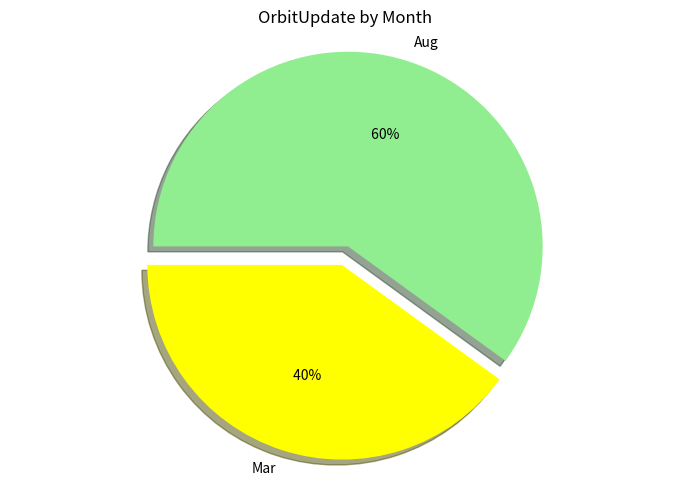

What percentage is the Aug slice, to the nearest percent?

60%